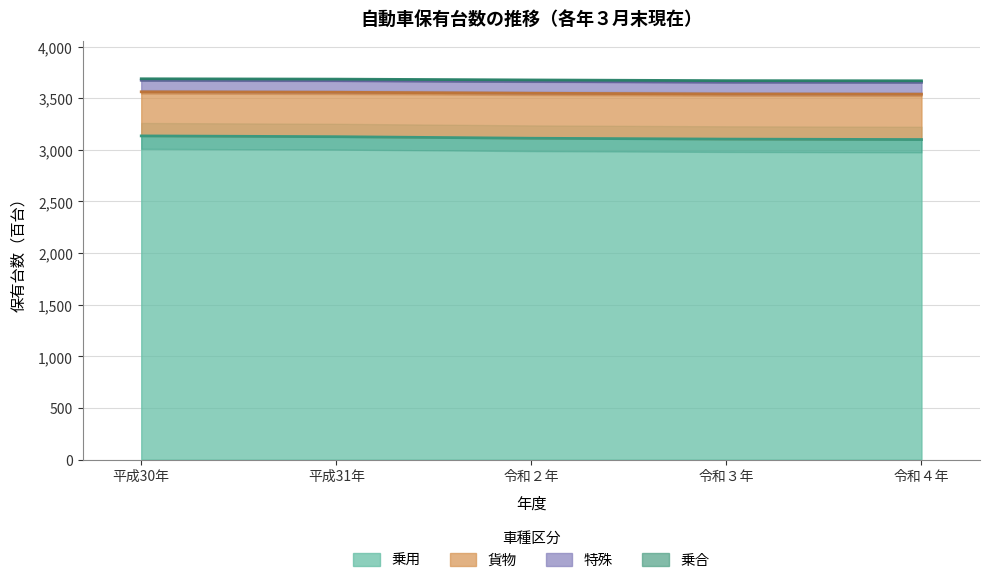

Where is 総数 nearest to the value 3664?

令和２年